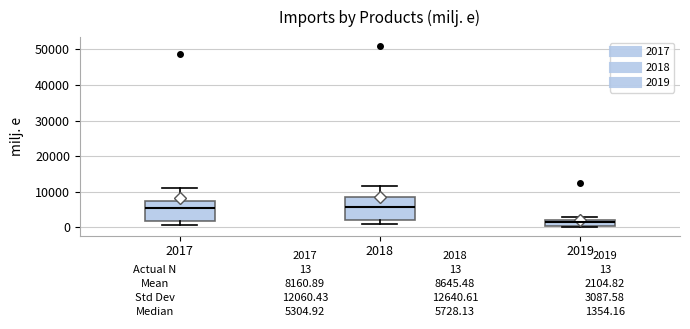

Comparing the boxes themselves (not the whiskers), which one is the tallest?

2018